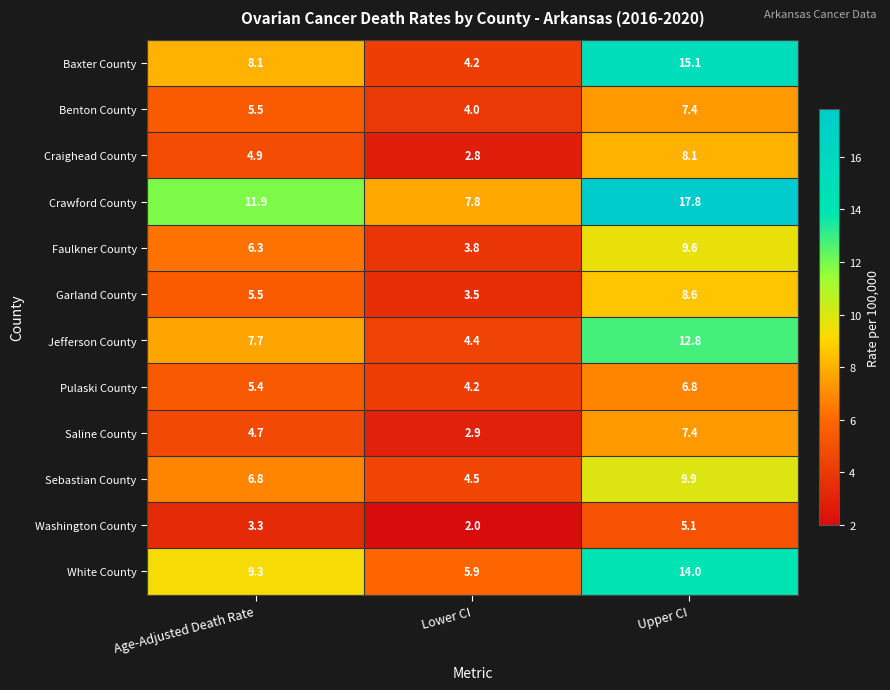

At which label does Benton County reach its minimum?

Lower CI